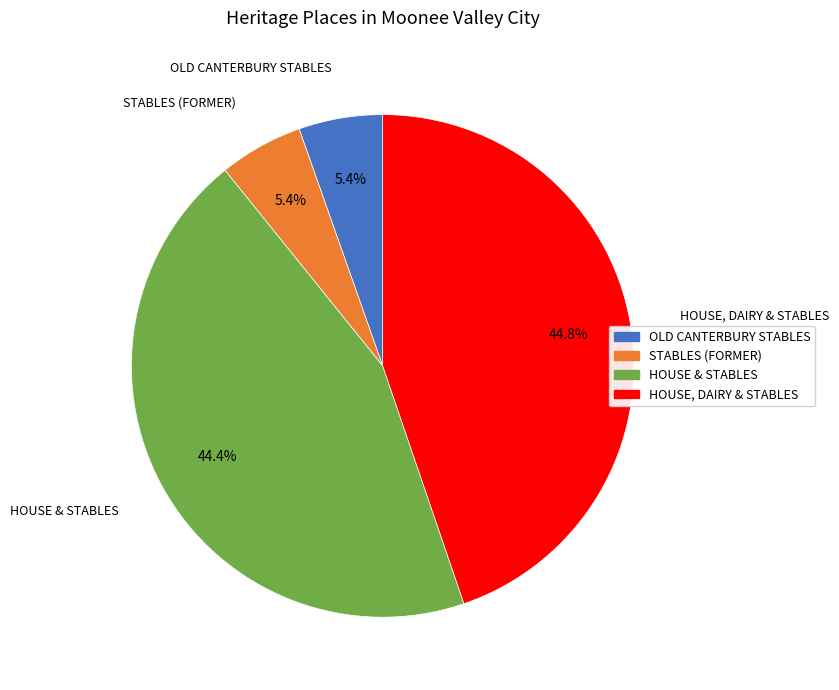

What percentage is the OLD CANTERBURY STABLES slice, to the nearest percent?

5%